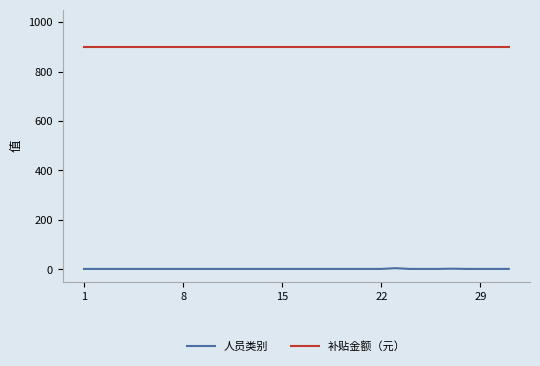

What is the highest value of the 补贴金额（元） series?

900